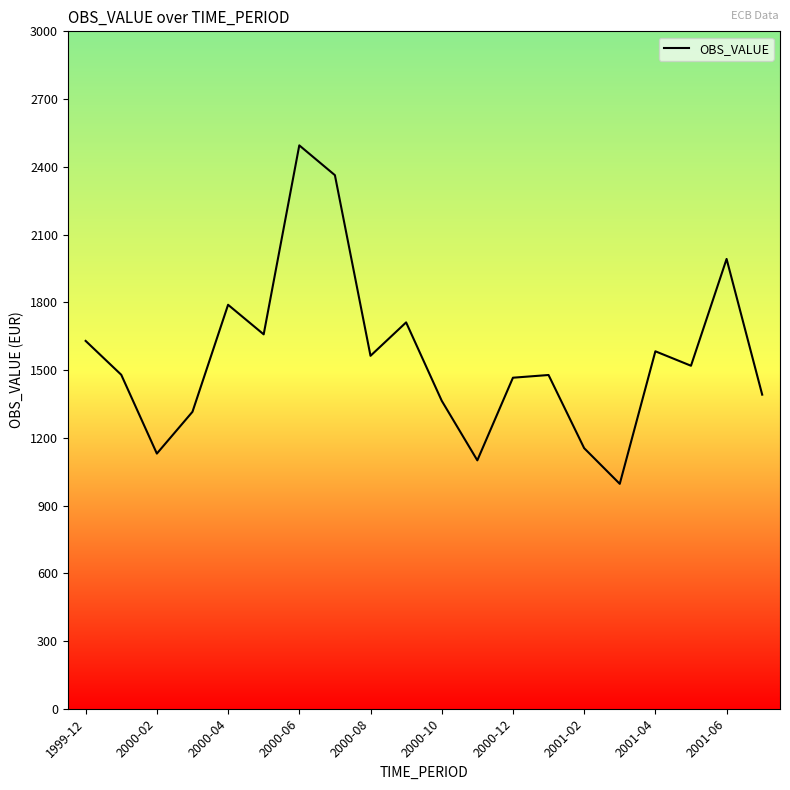

What is the smallest value displayed?

996